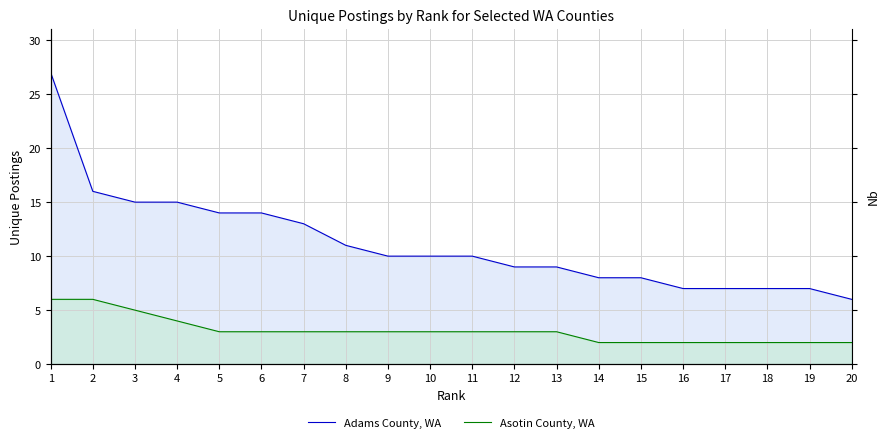

What is the value of the Adams County, WA point at the 16th from the left?

7